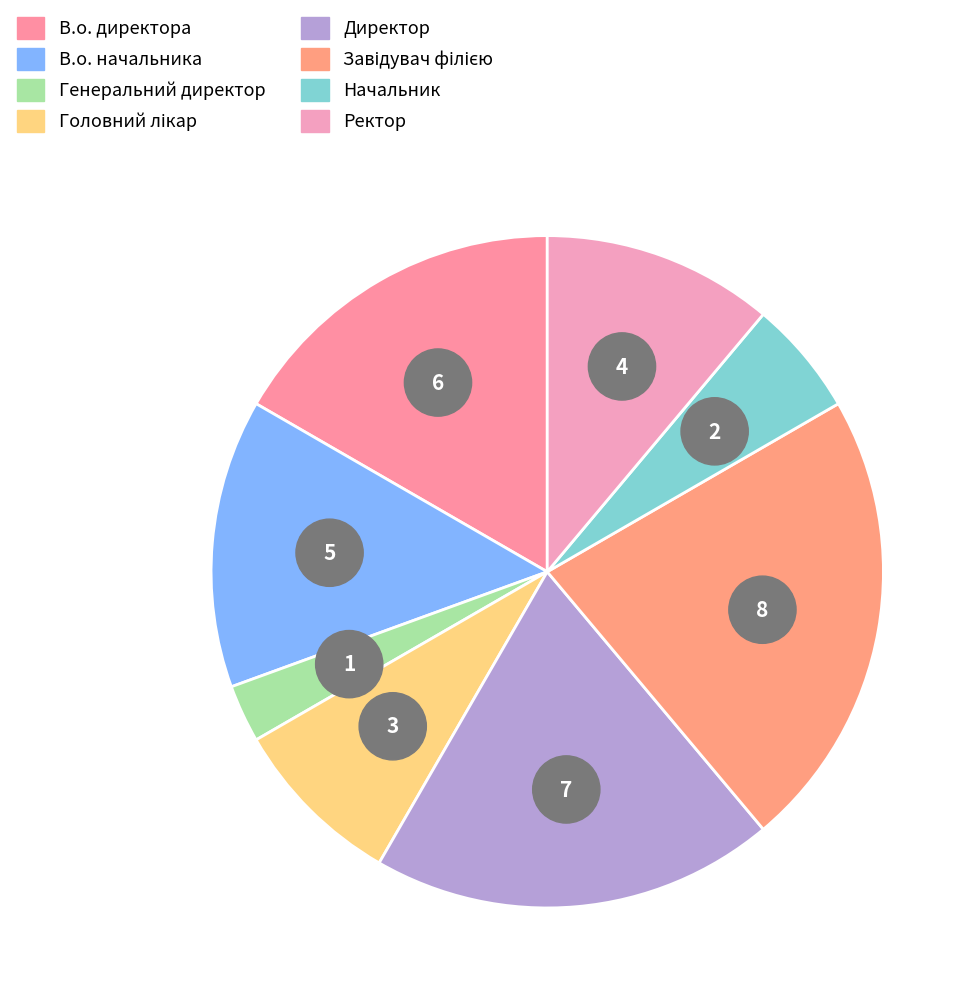

Is it true that Генеральний директор is 3% of the pie?

True